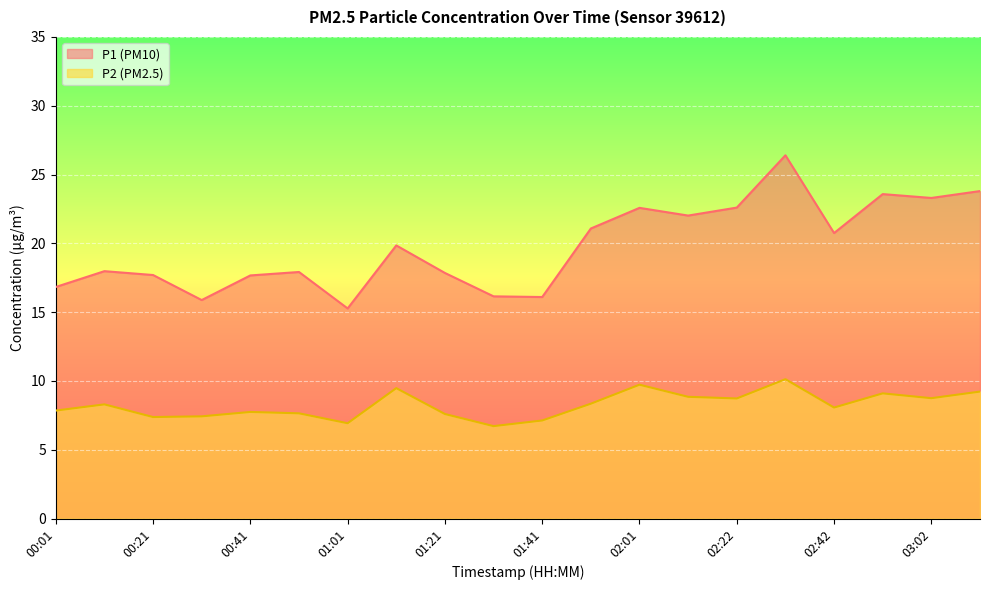

True or false: P1 and P2 cross at least once.

False